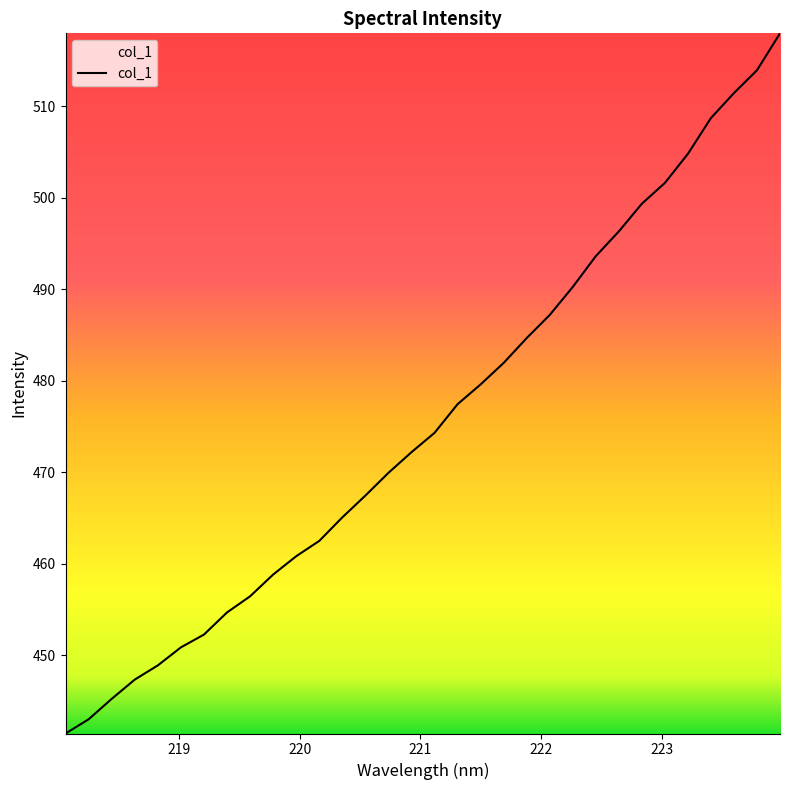

What is the difference between the maximum and minimum values?

76.5